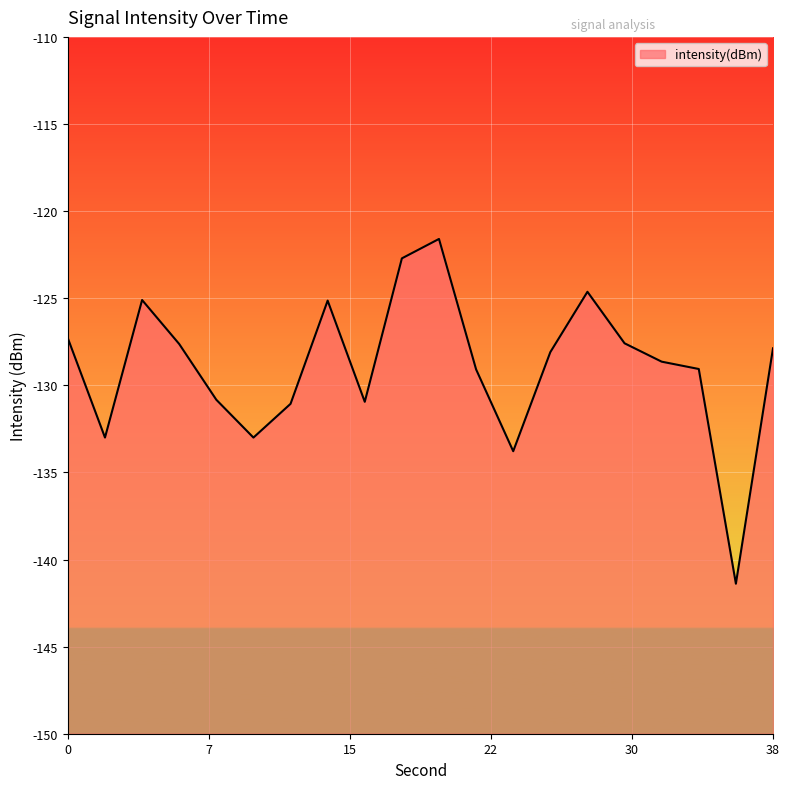

What is the difference between the maximum and minimum values?

19.8